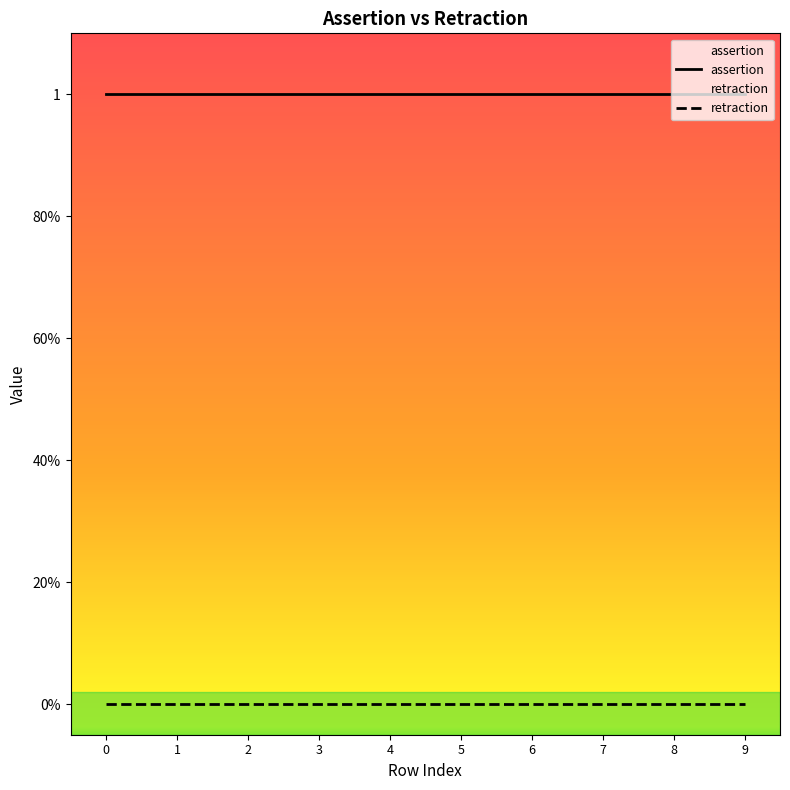

Which series has the largest total across all categories?

assertion